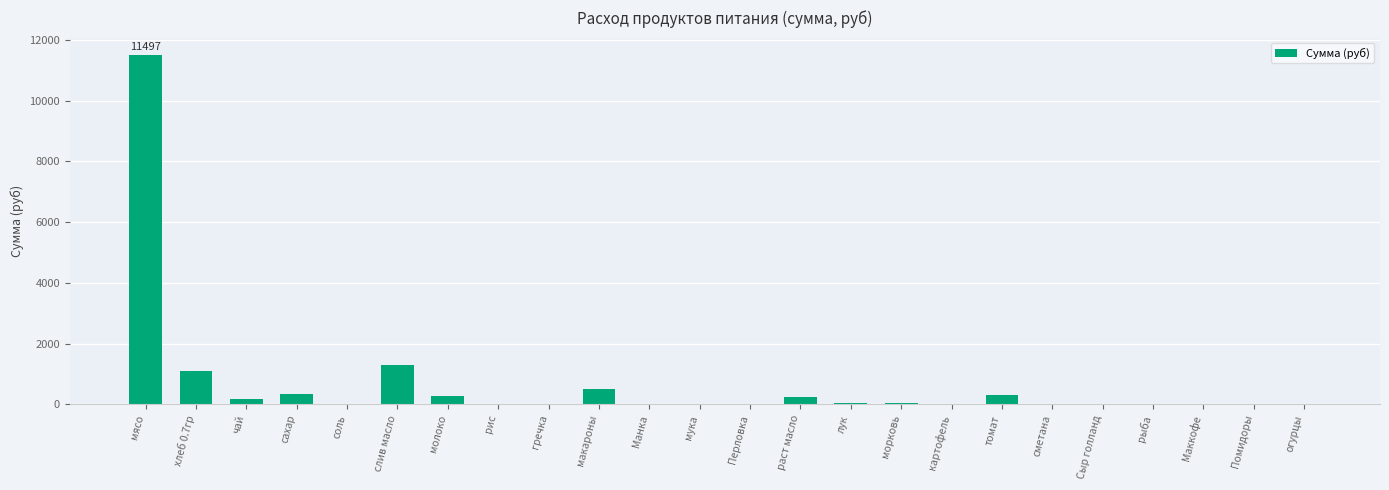

What is the average value?

663.1